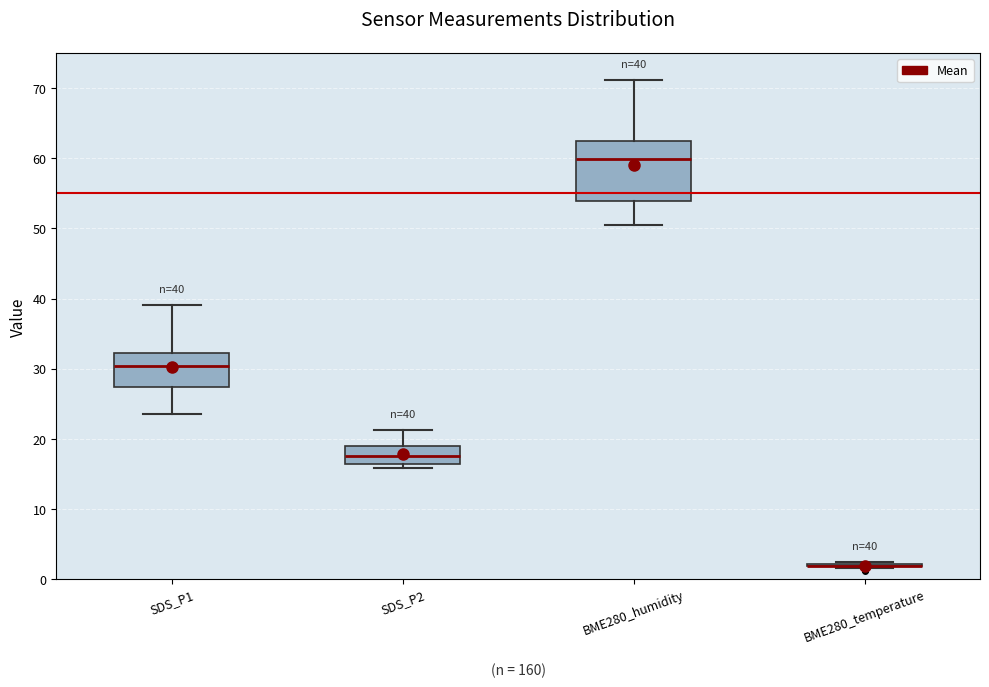

Which box is the tallest, from its lower edge to its upper edge?

BME280_humidity